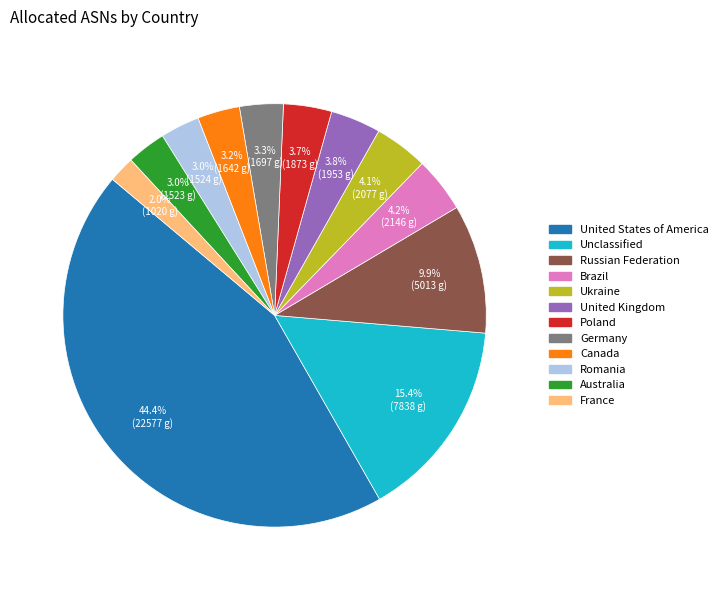

Approximately how many times larger is the value at United States of America compared to Russian Federation?

4.5